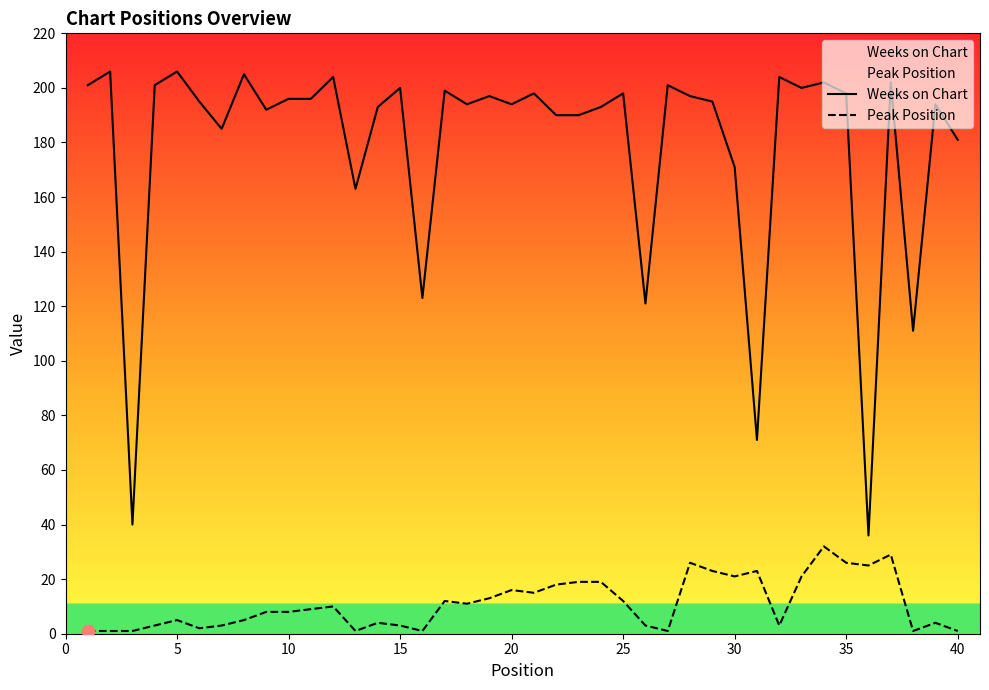

Which series reaches the maximum Y coordinate?

Weeks on Chart